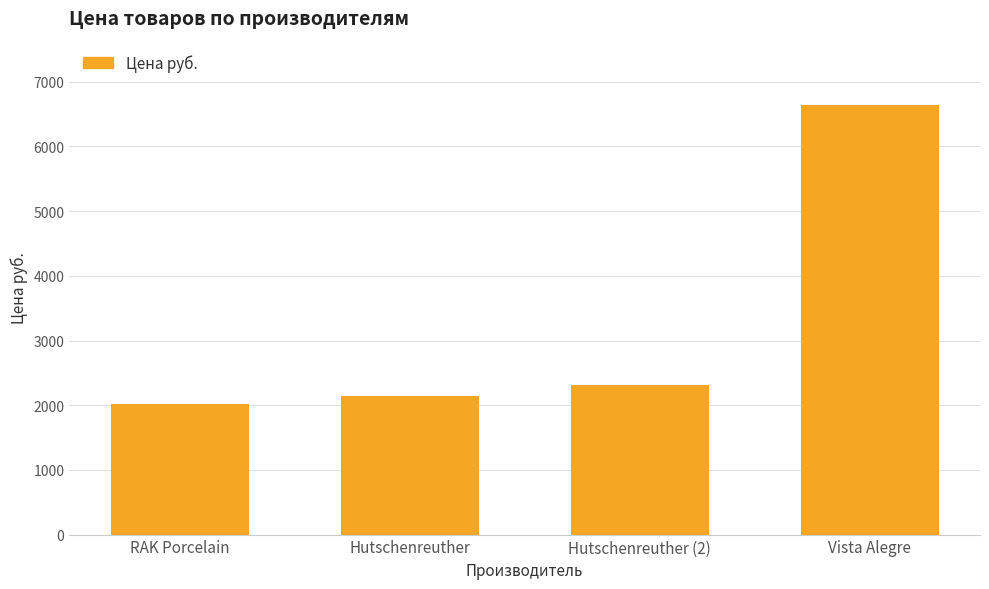

Is it true that the value at Hutschenreuther (2) is 3359?

False